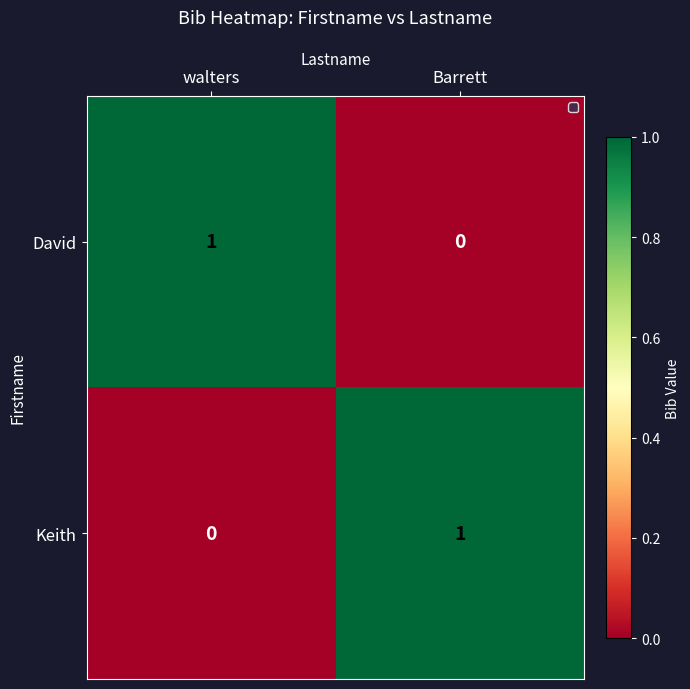

Where is David nearest to the value 0?

Barrett